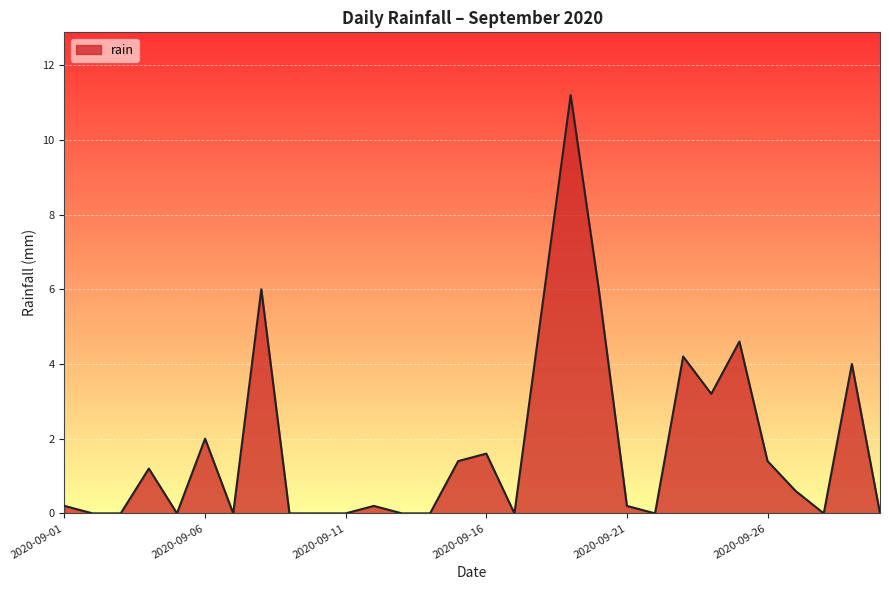

What is the greatest value displayed?

11.2